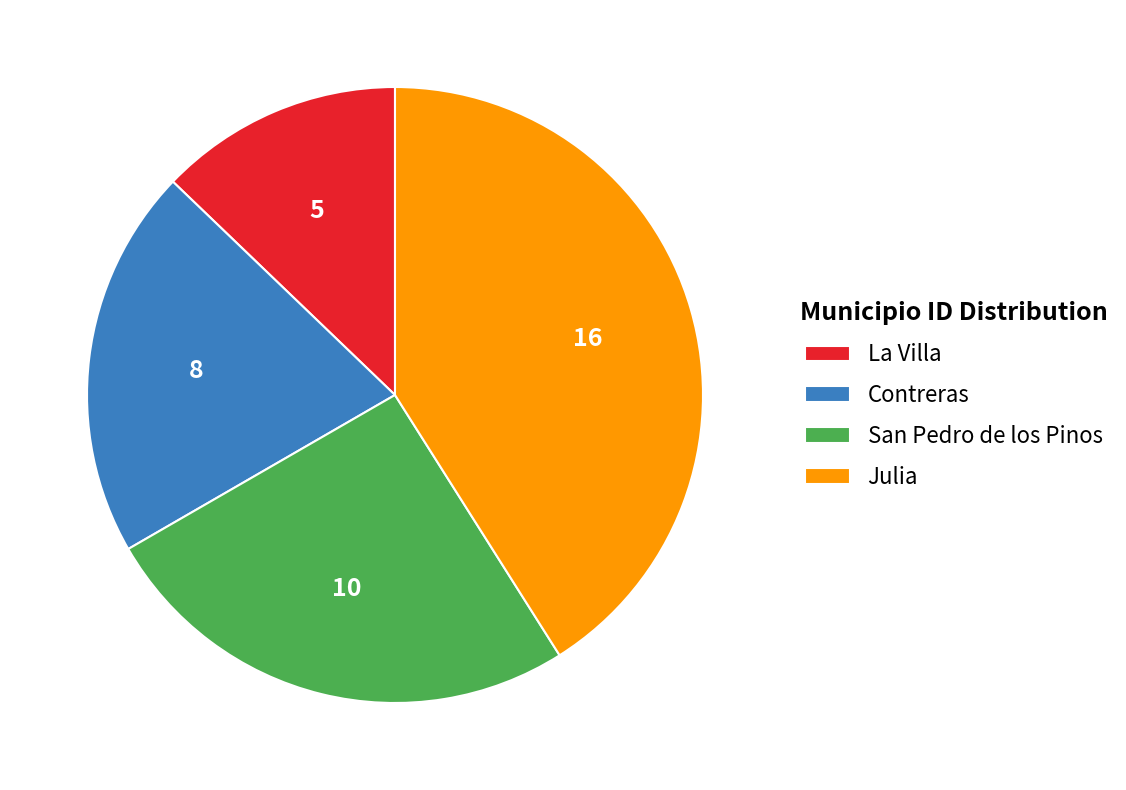

Which category has the smallest portion of the pie?

La Villa